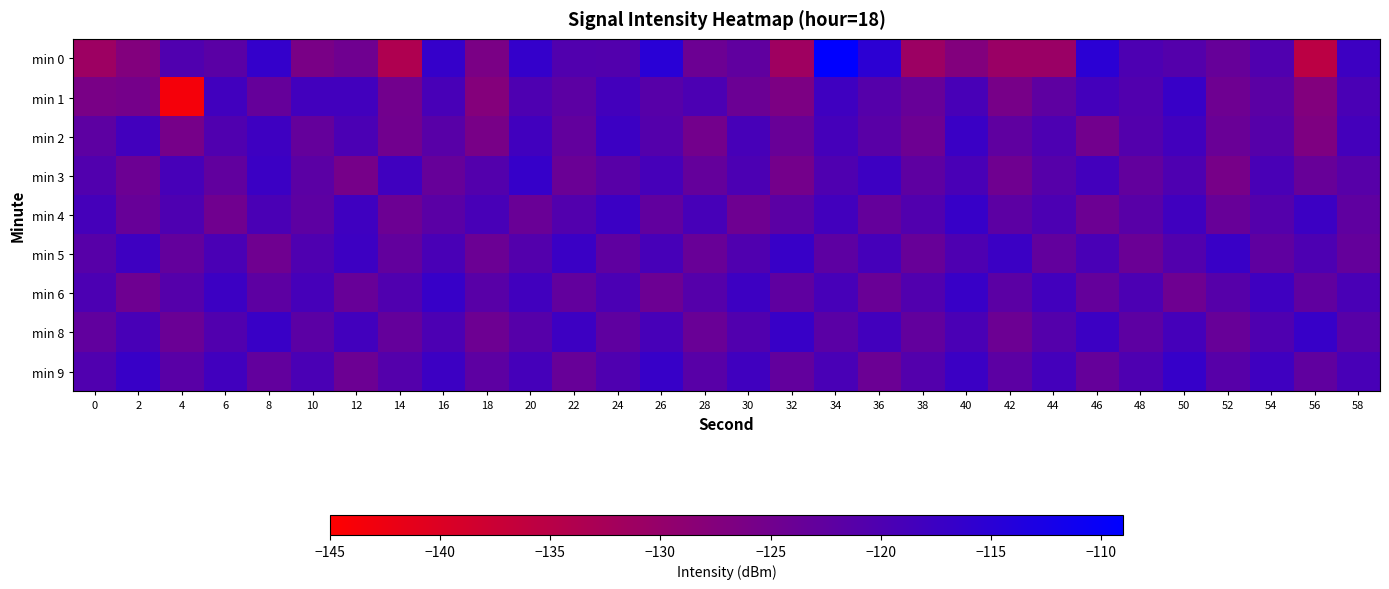

What is the difference between the highest and lowest values at 8?

8.3